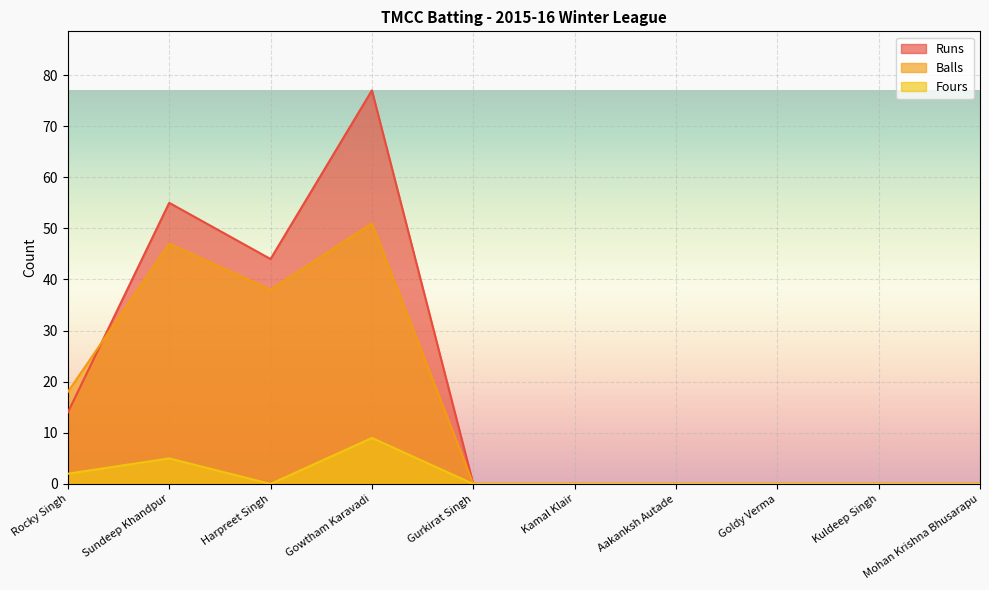

Reading right to left, transcribe all the data shown in this chart.

Runs: 0	0	0	0	0	0	77	44	55	14
Balls: 0	0	0	0	0	0	51	38	47	18
Fours: 0	0	0	0	0	0	9	0	5	2